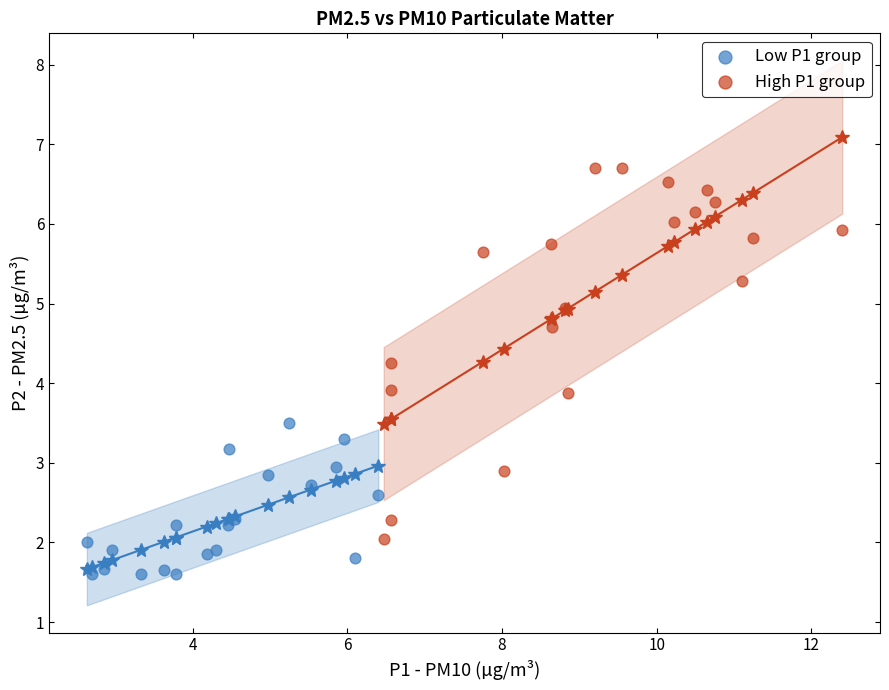

Which series has the largest Y range (max minus min)?

High P1 group